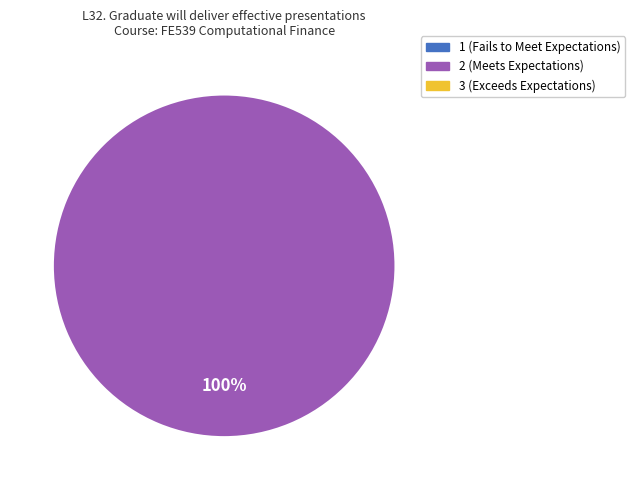

Does any single category account for the majority?

Yes